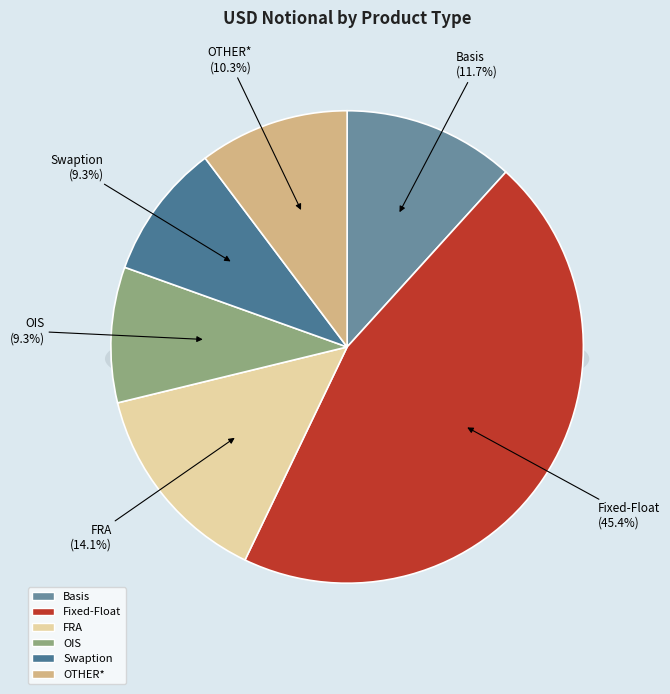

To the nearest percent, what is the difference between the largest and smallest slice percentages?

36%